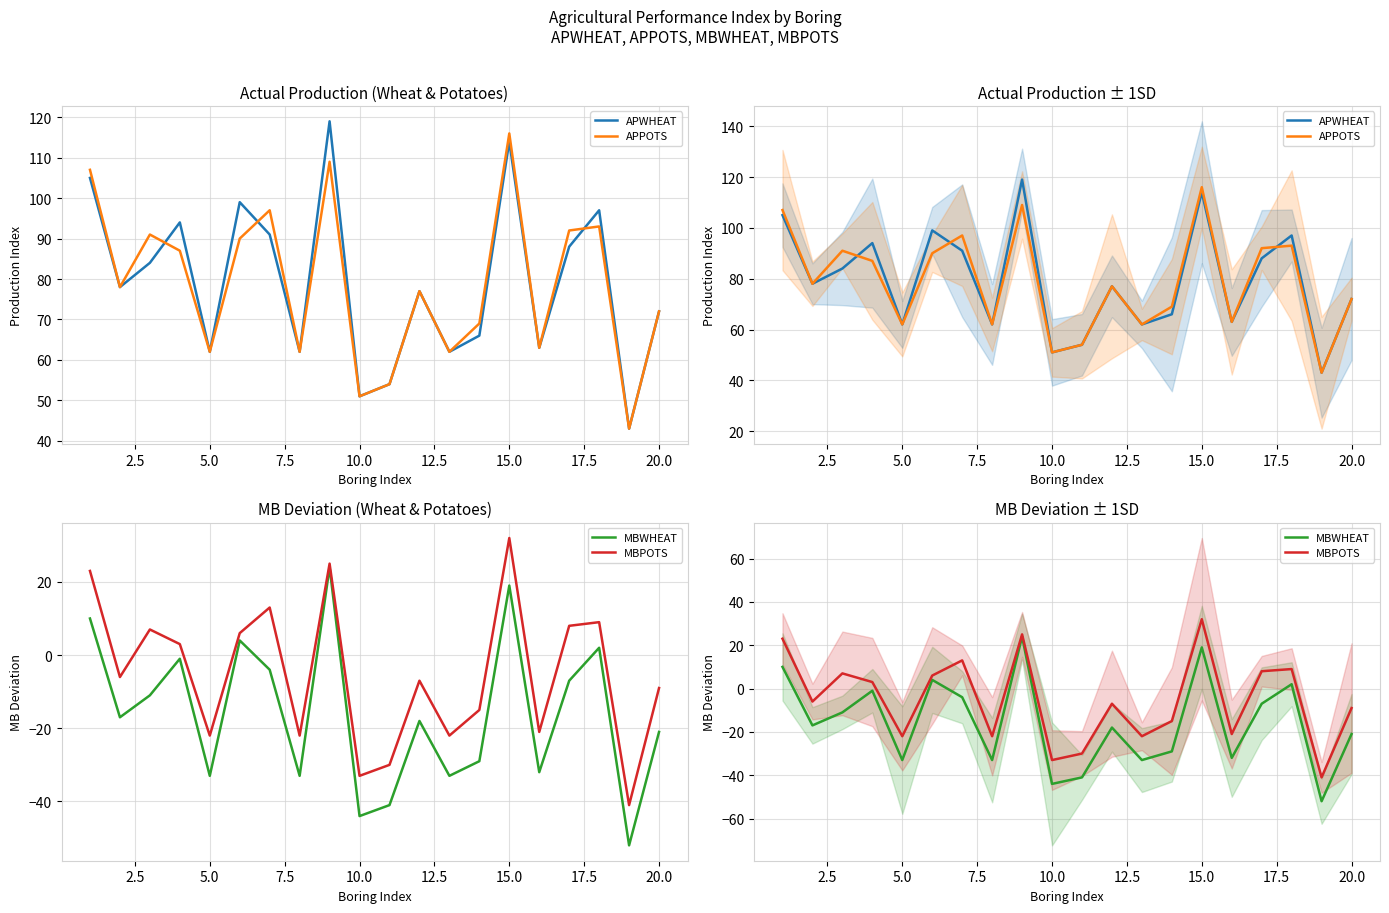

Reading left to right, transcribe all the data shown in this chart.

APWHEAT: 105	78	84	94	62	99	91	62	119	51	54	77	62	66	114	63	88	97	43	72
APPOTS: 107	78	91	87	62	90	97	62	109	51	54	77	62	69	116	63	92	93	43	72
MBWHEAT: 10	-17	-11	-1	-33	4	-4	-33	24	-44	-41	-18	-33	-29	19	-32	-7	2	-52	-21
MBPOTS: 23	-6	7	3	-22	6	13	-22	25	-33	-30	-7	-22	-15	32	-21	8	9	-41	-9